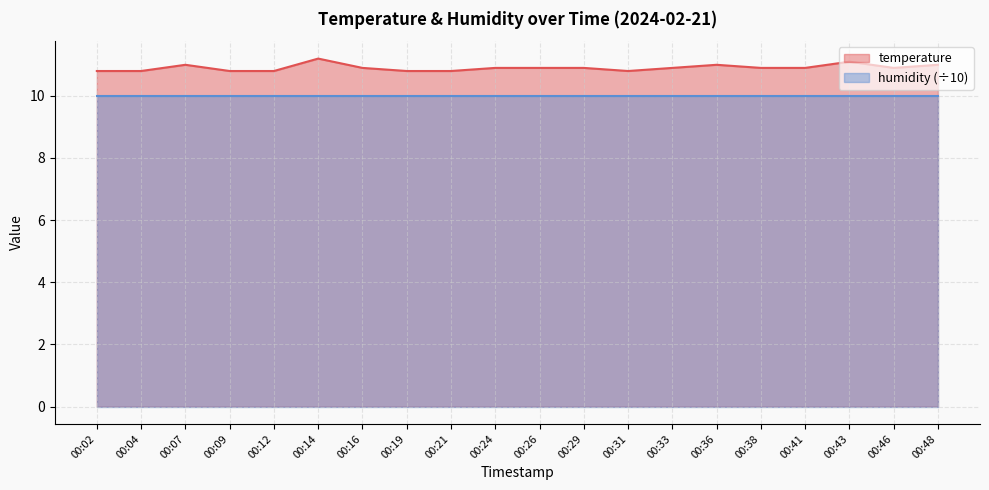

Rank the categories by value from highest to lowest.

00:14, 00:43, 00:07, 00:36, 00:48, 00:16, 00:24, 00:26, 00:29, 00:33, 00:38, 00:41, 00:46, 00:02, 00:04, 00:09, 00:12, 00:19, 00:21, 00:31